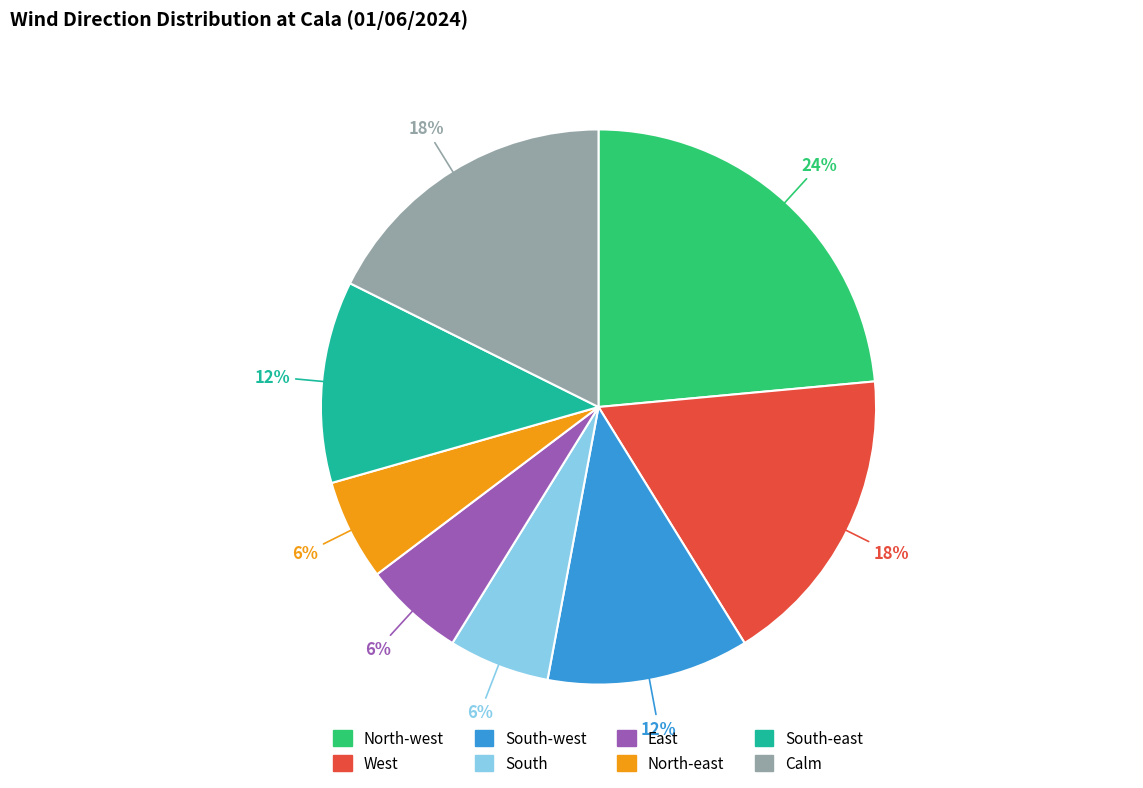

To the nearest percent, what is the average slice percentage?

12%